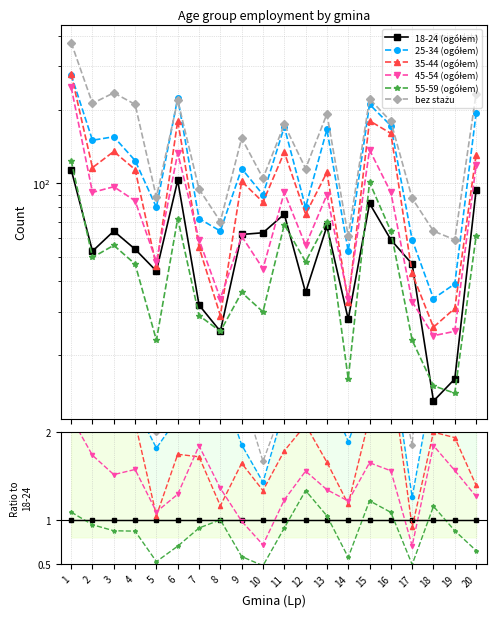

Rank the series at 1 from lowest to highest value.

18-24 (ogółem), 55-59 (ogółem), 45-54 (ogółem), 25-34 (ogółem), 35-44 (ogółem), bez stażu